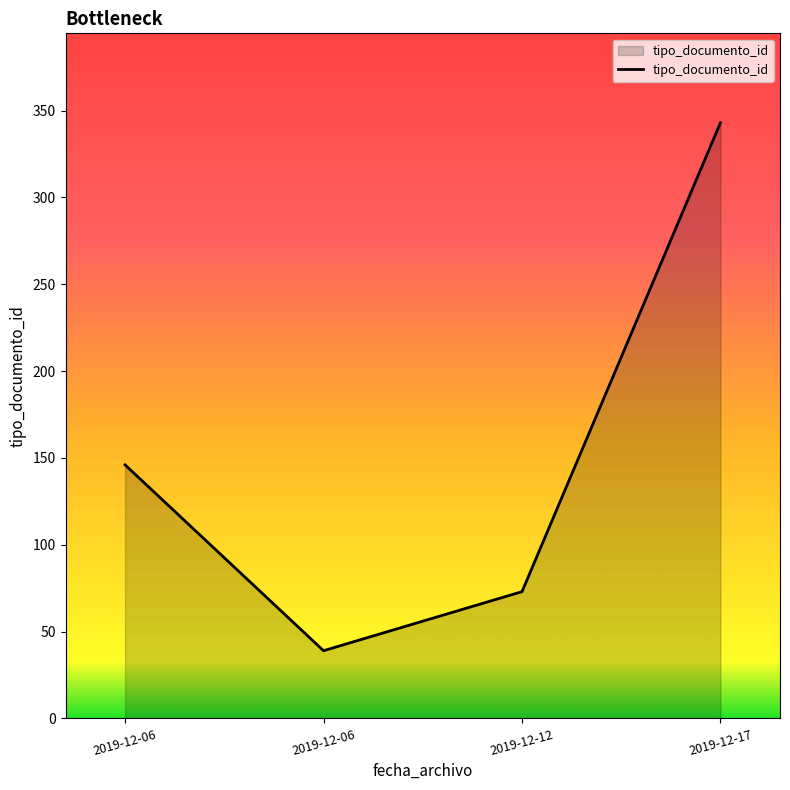

What is the difference between the values at 2019-12-06 and 2019-12-17?

197